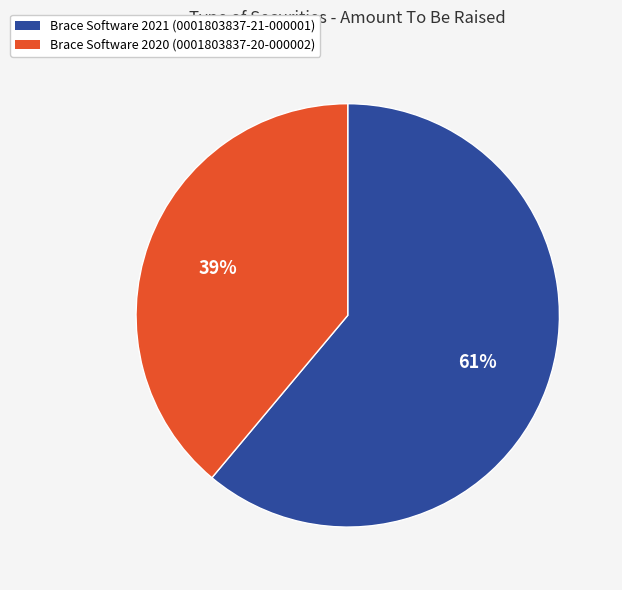

Combined, do Brace Software 2020 (0001803837-20-000002) and Brace Software 2021 (0001803837-21-000001) account for over 50%?

Yes